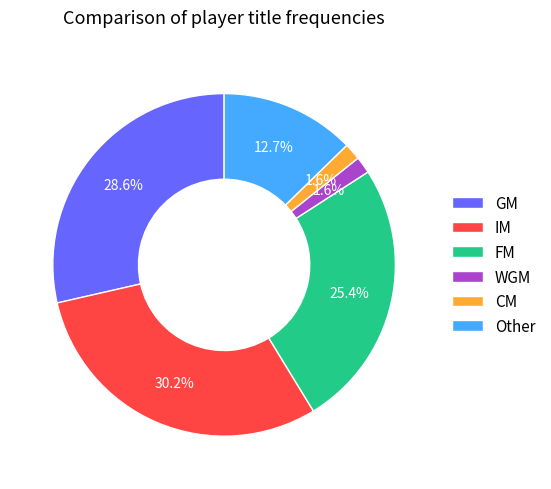

Which has a higher value, FM or CM?

FM